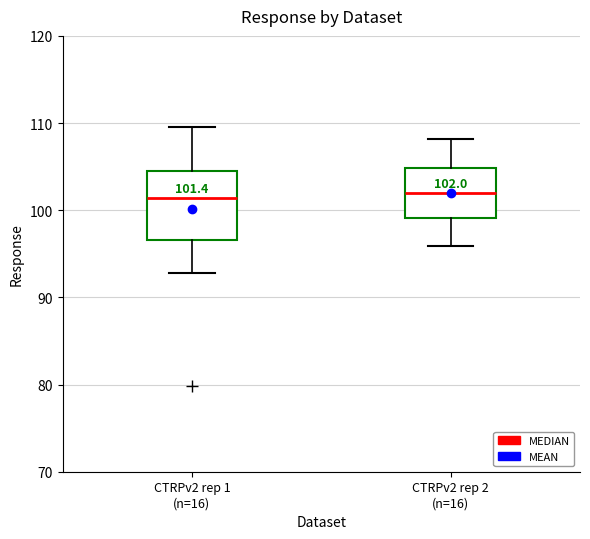

Which box is the tallest, from its lower edge to its upper edge?

CTRPv2 rep 1 (n=16)